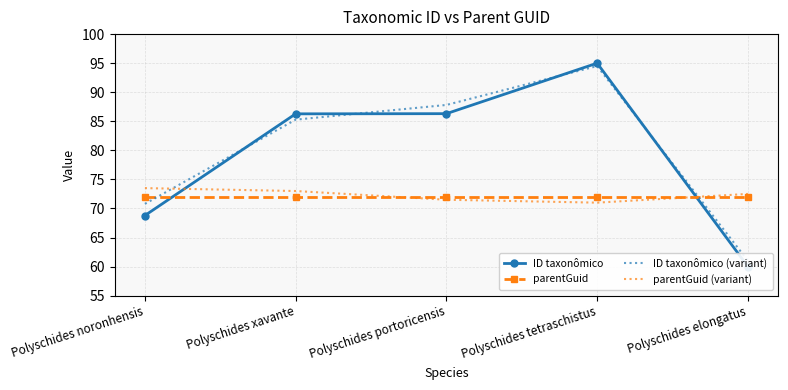

Rank the series by their maximum value, from lowest to highest.

parentGuid, parentGuid (variant), ID taxonômico (variant), ID taxonômico